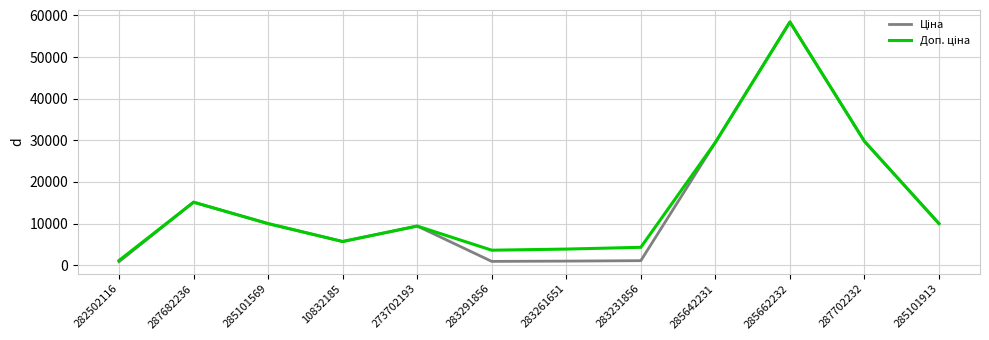

What is the maximum value shown in the chart?

58426.5